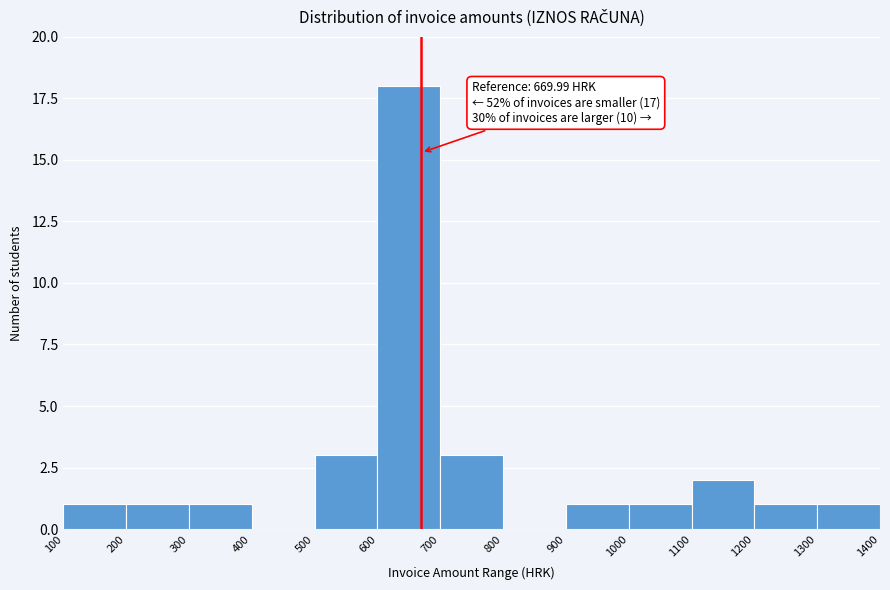

Which range on the x-axis has the tallest bar?

600 to 700